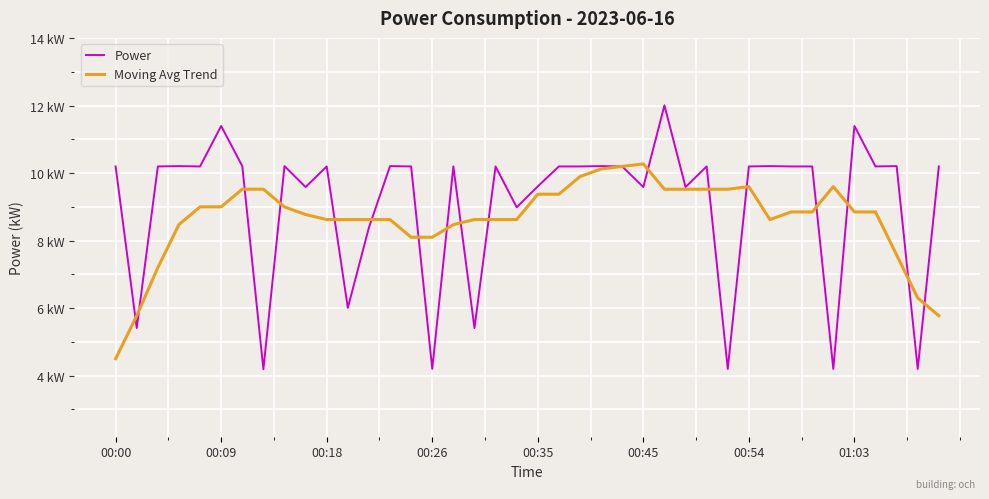

What are all the series names shown in the legend?

Power, Moving Avg Trend